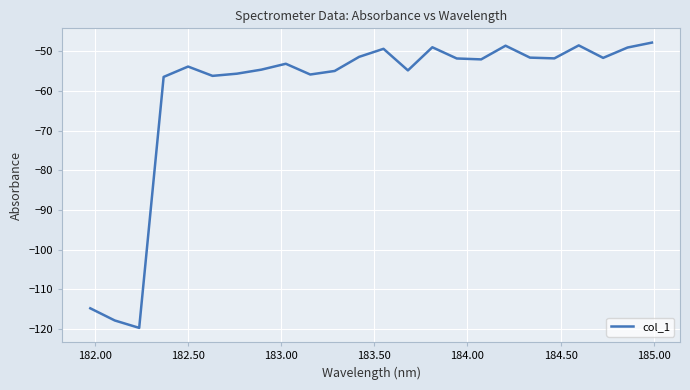

What is the maximum value shown in the chart?

-47.8